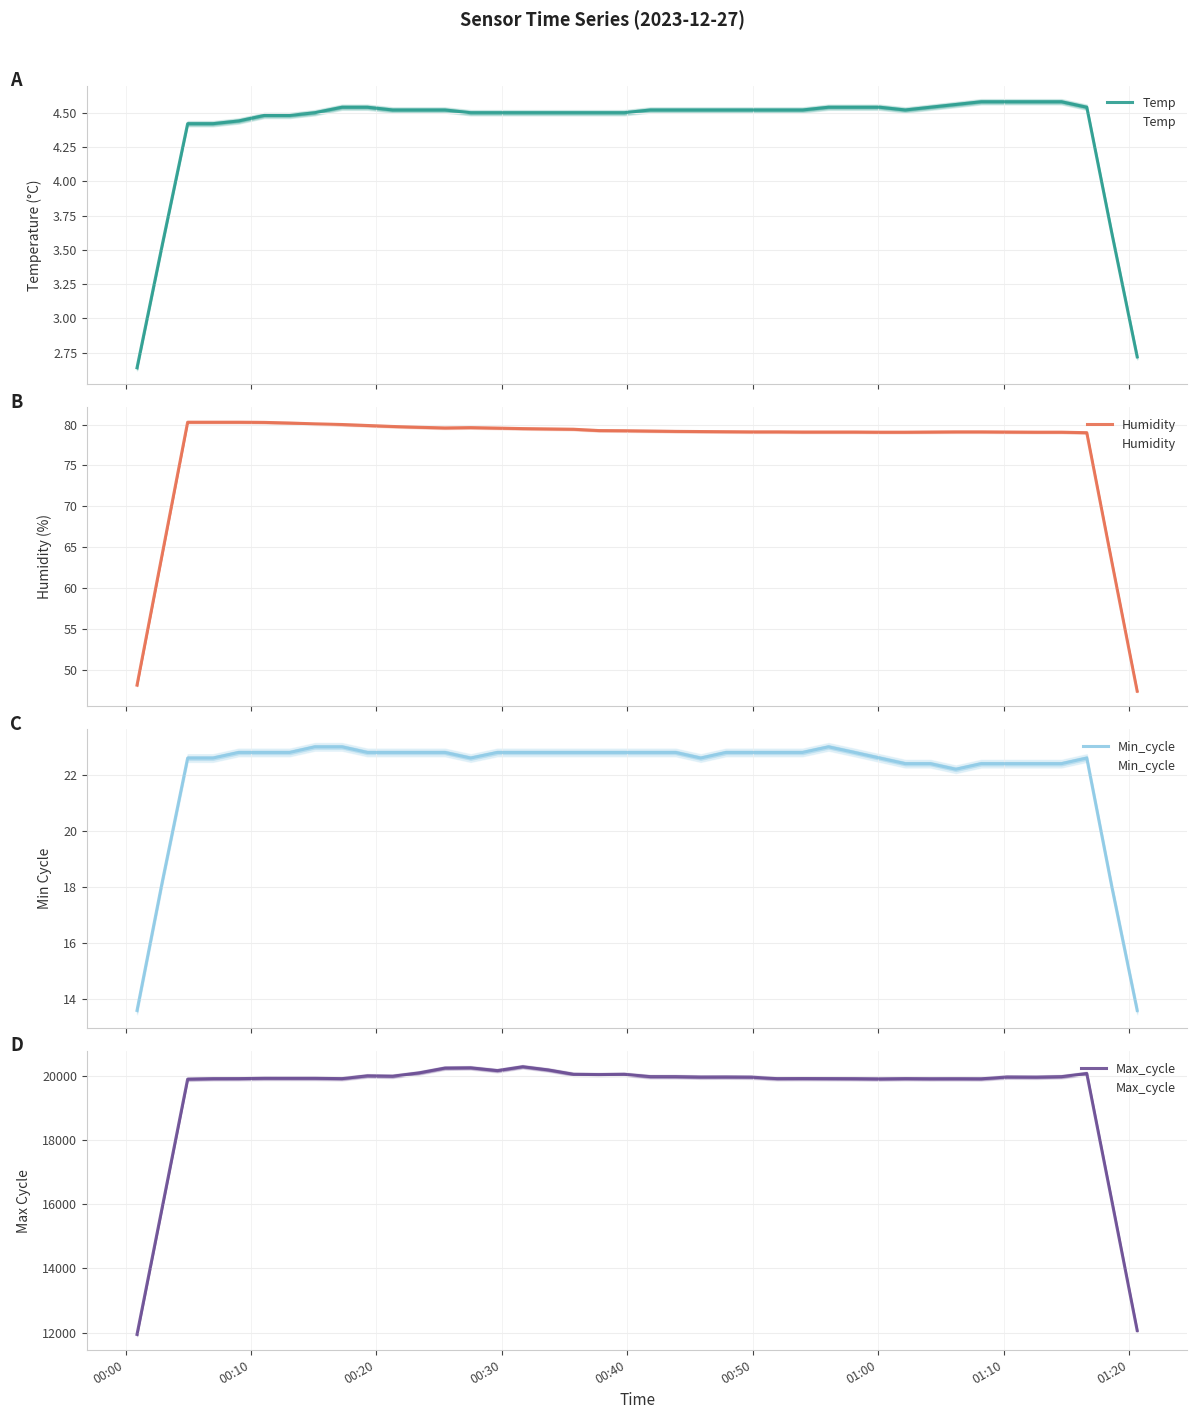

Which series has the widest spread of values?

Max_cycle